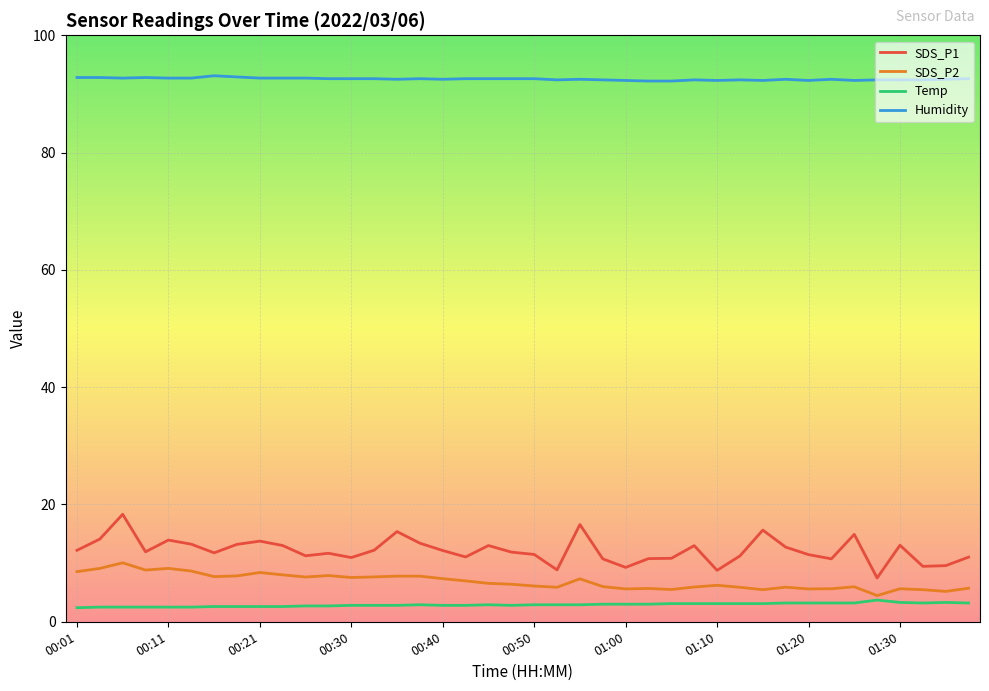

How many lines are shown in the chart?

4